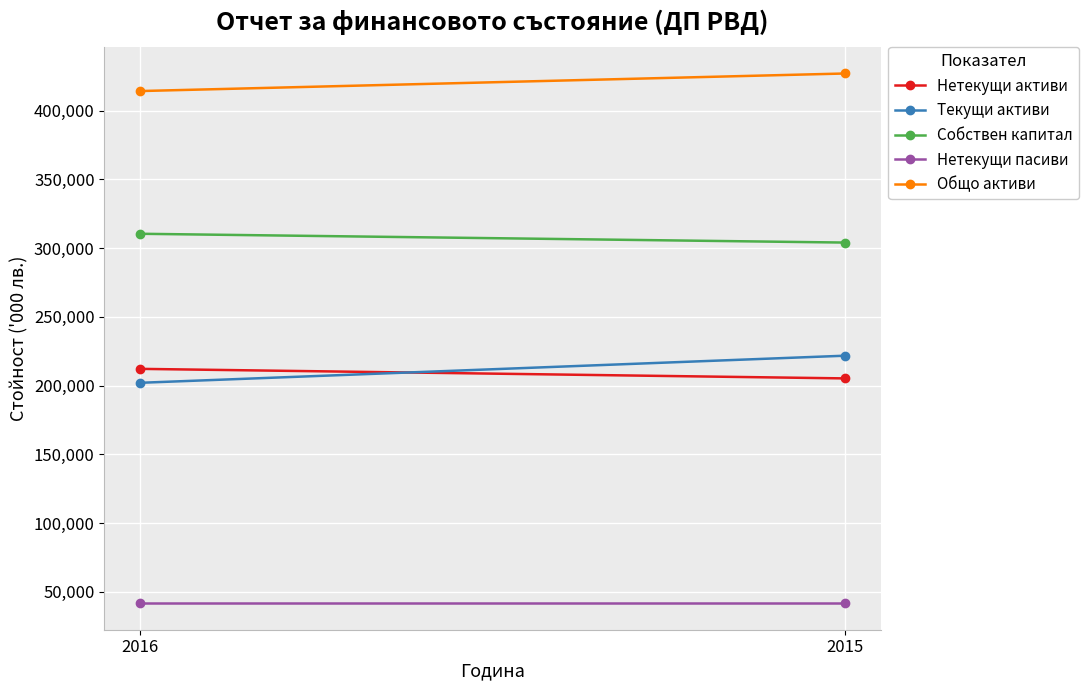

What is the average value of the Нетекущи пасиви series?

41719